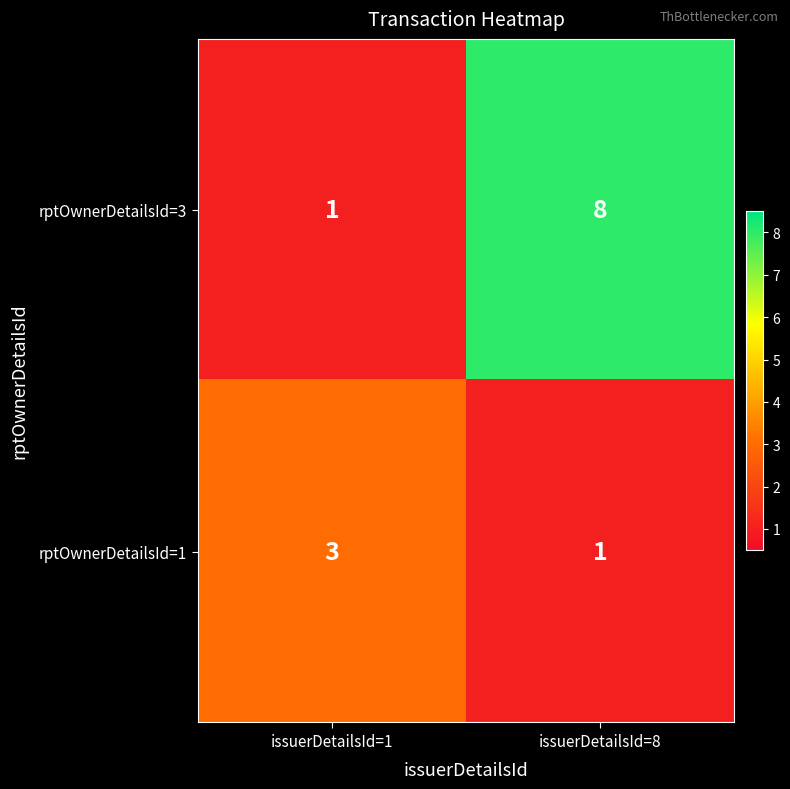

At which category is the sum across all series the highest?

issuerDetailsId=8